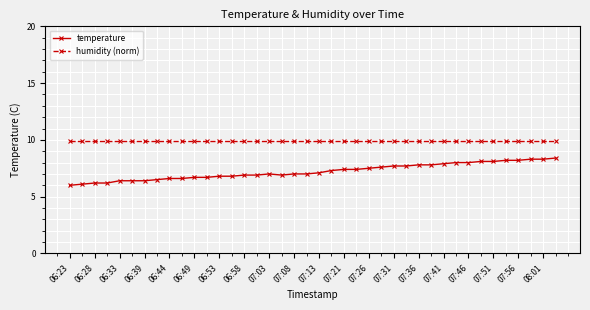

Which series has the largest range (max minus min)?

temperature